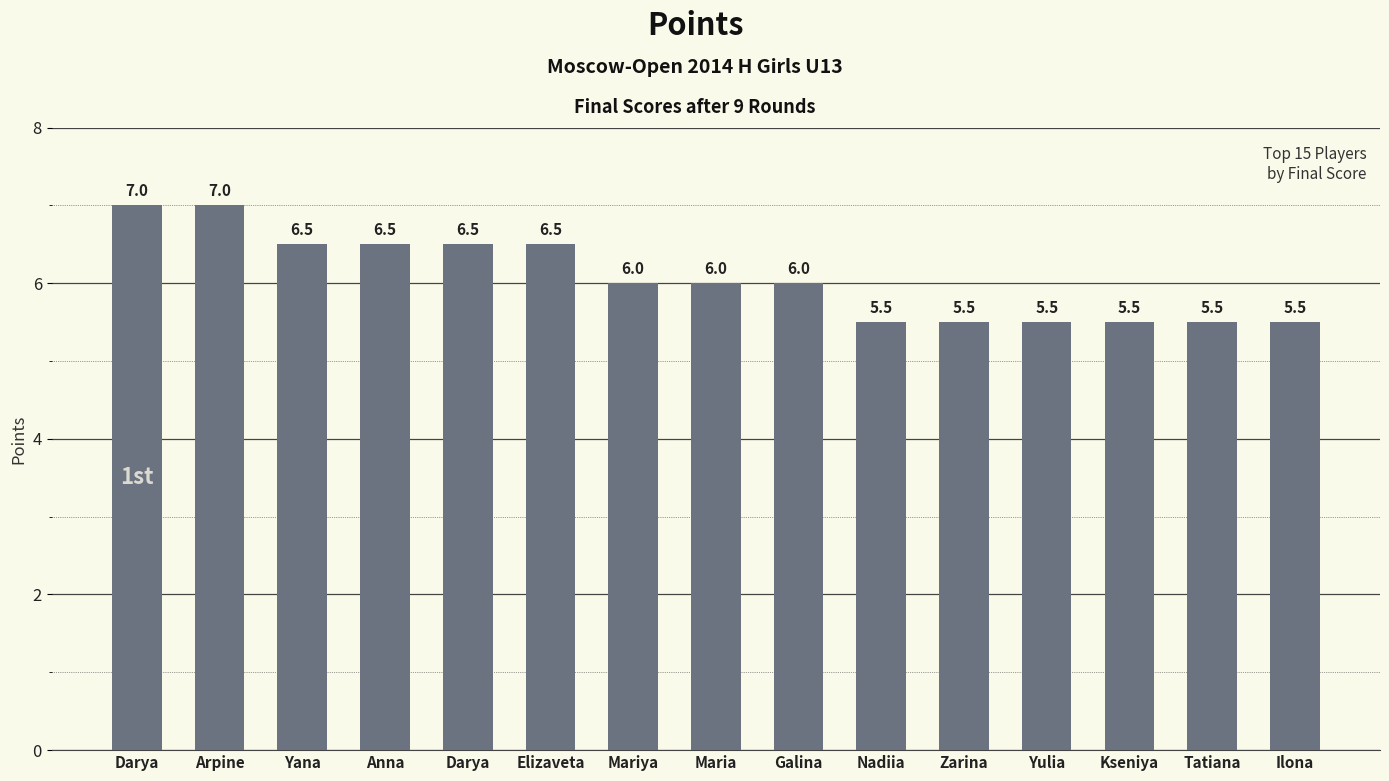

List the labels in order of value, largest first.

Darya, Arpine, Yana, Anna, Darya, Elizaveta, Mariya, Maria, Galina, Nadiia, Zarina, Yulia, Kseniya, Tatiana, Ilona